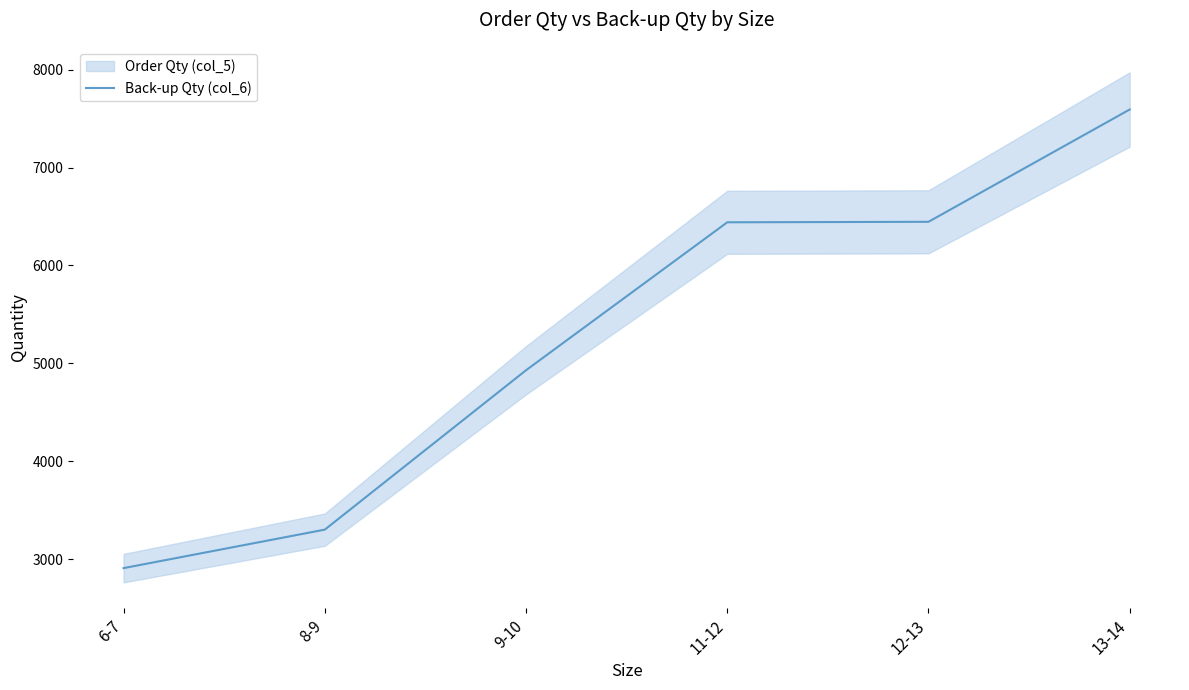

At which category does the chart reach its peak across all series?

13-14